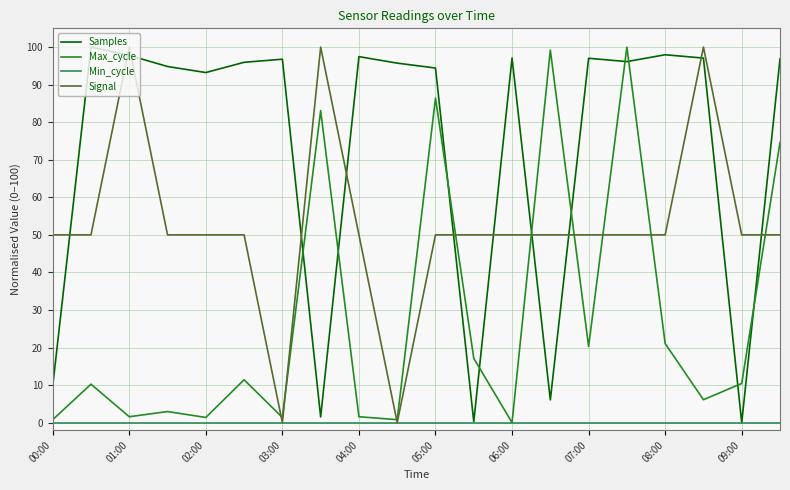

Which series has the largest total across all categories?

Samples